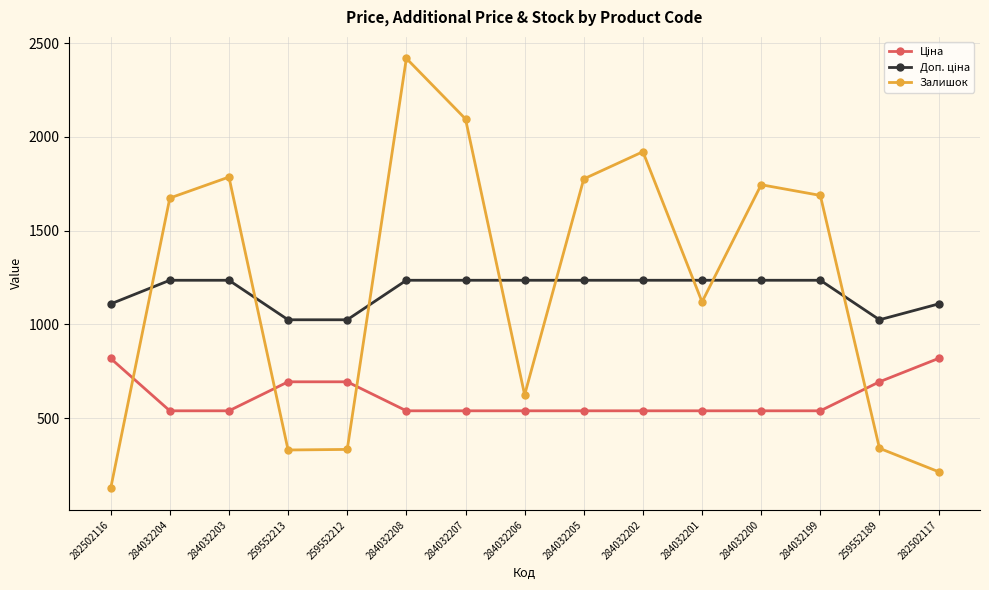

What is the label of the 12th point from the left?

284032200